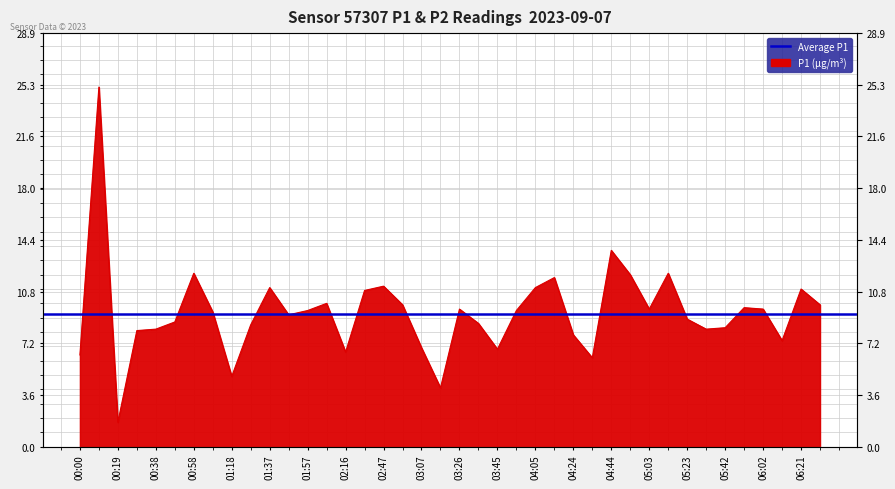

Does the chart display data point markers on the line(s)?

No